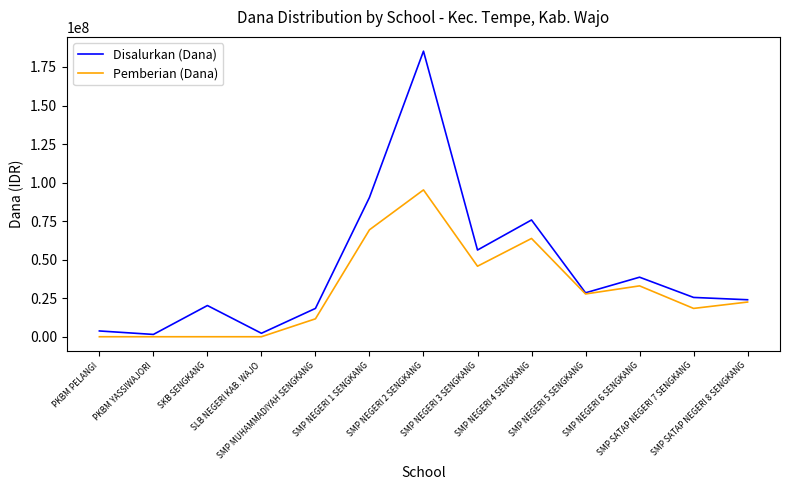

What is the highest value of the Pemberian (Dana) series?

95250000